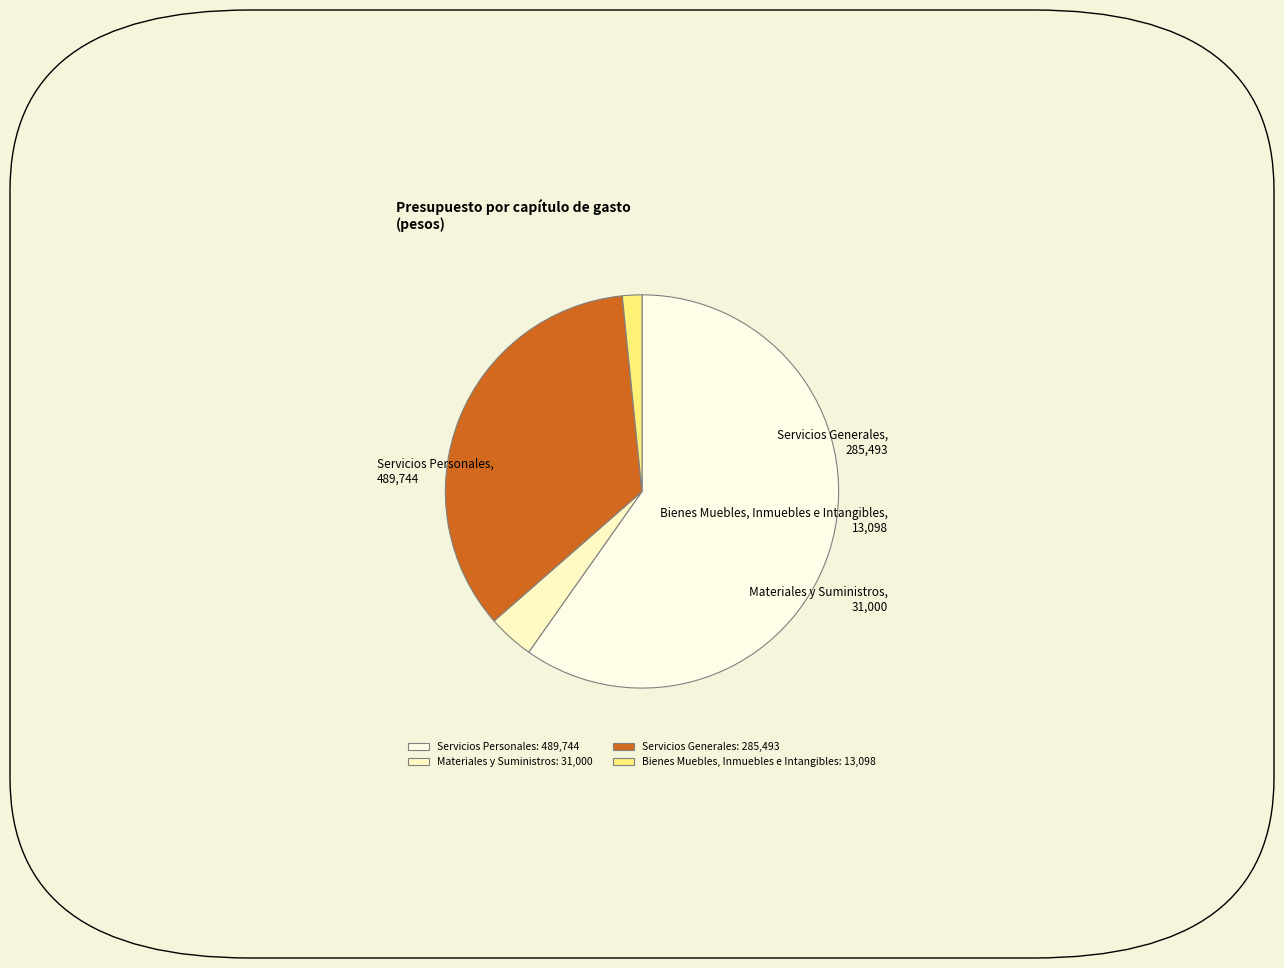

Is it true that Servicios Generales is 43% of the pie?

False